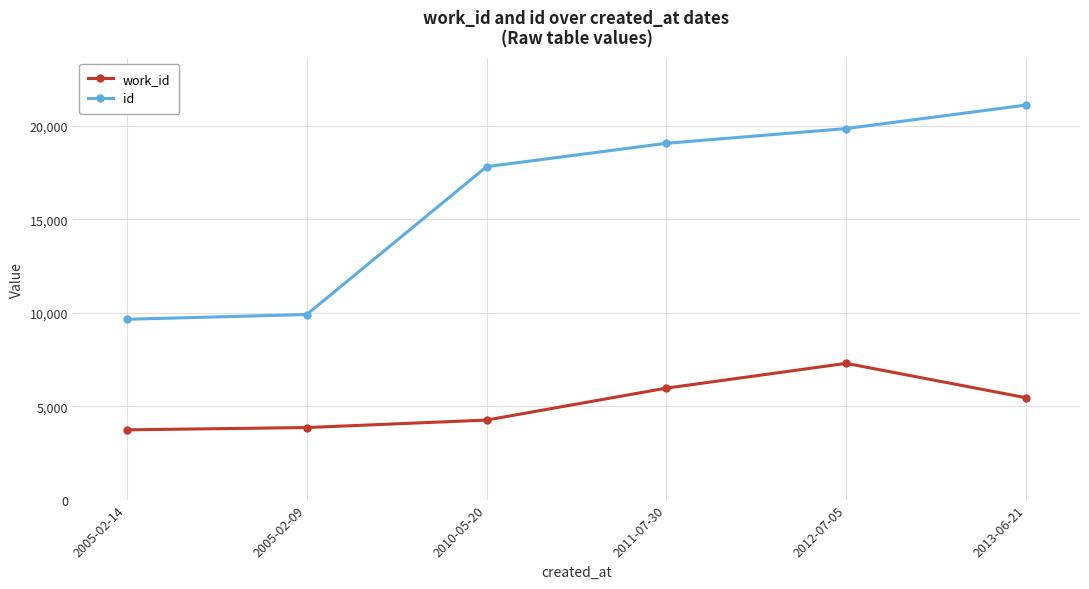

What position from the left is 2010-05-20?

3